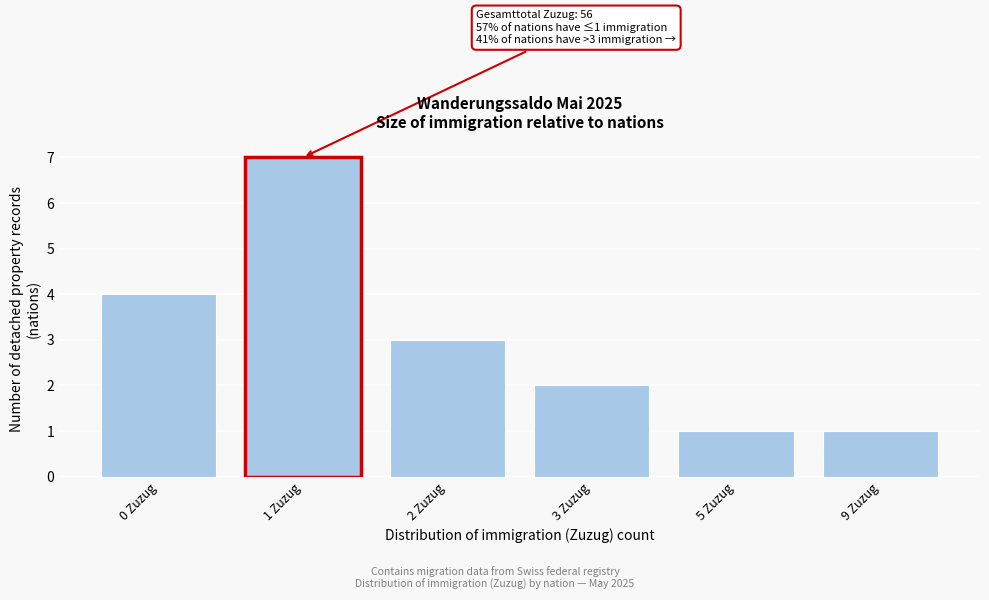

Reading left to right, what are all the values shown in this chart?

4	7	3	2	1	1